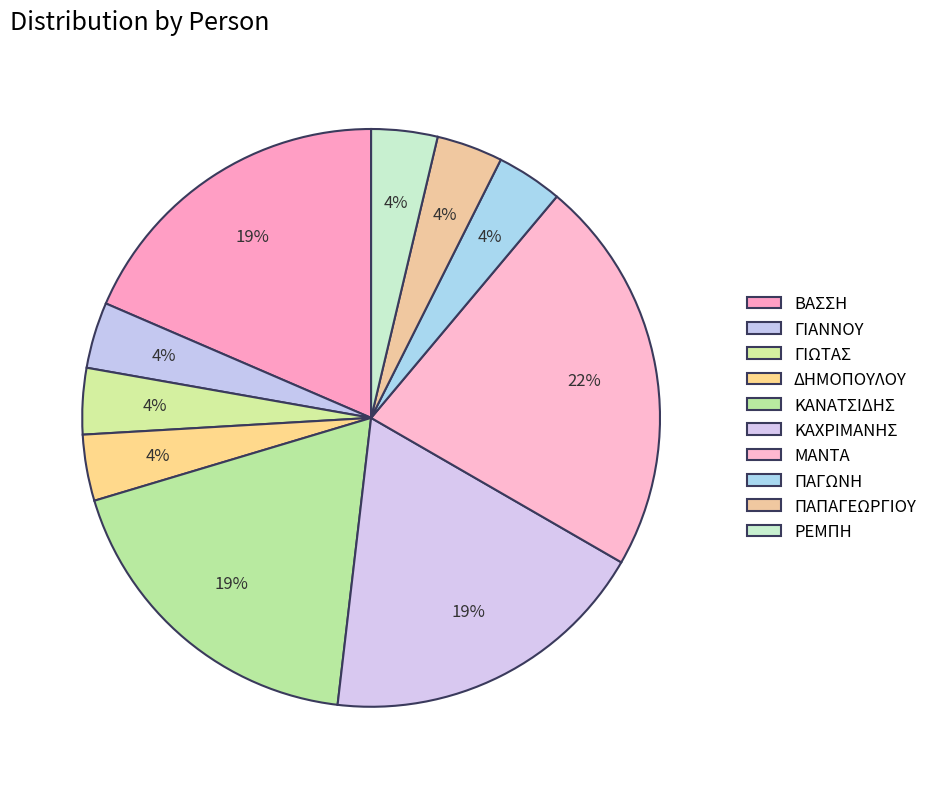

How many slices are in this pie chart?

10